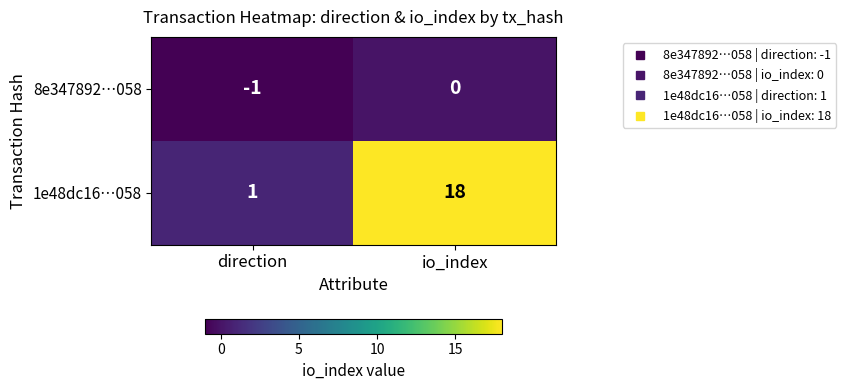

At which category is the sum across all series the highest?

io_index